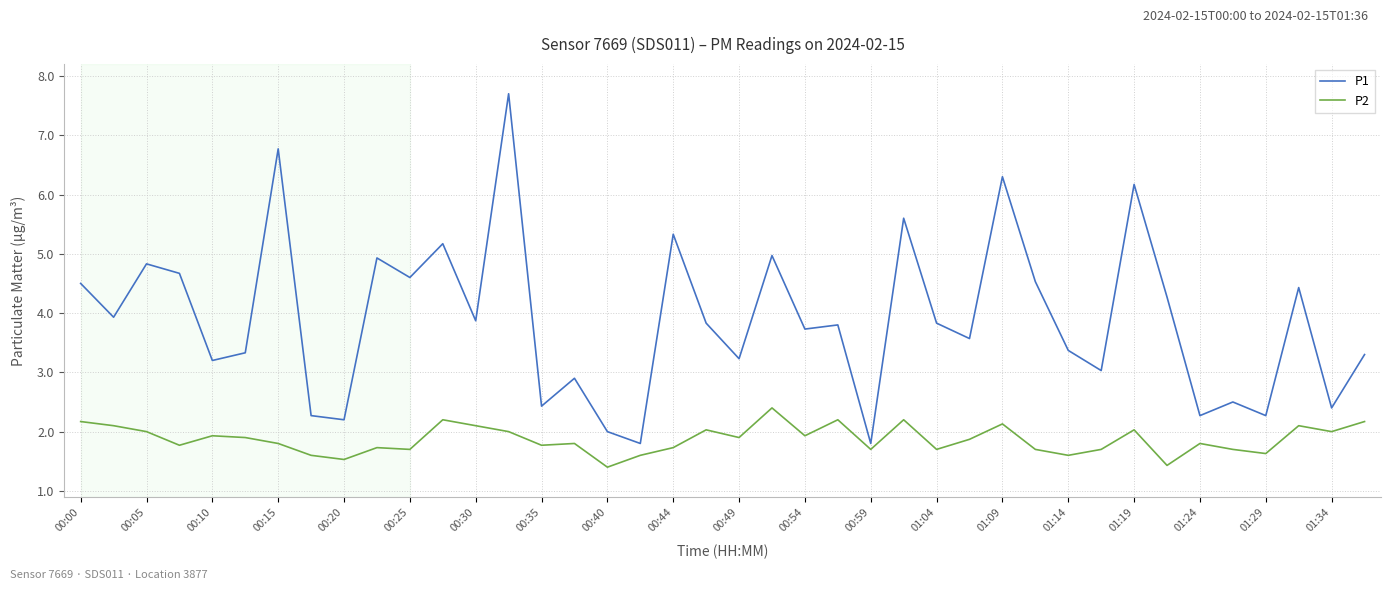

List the series in order of their peak value, highest first.

P1, P2